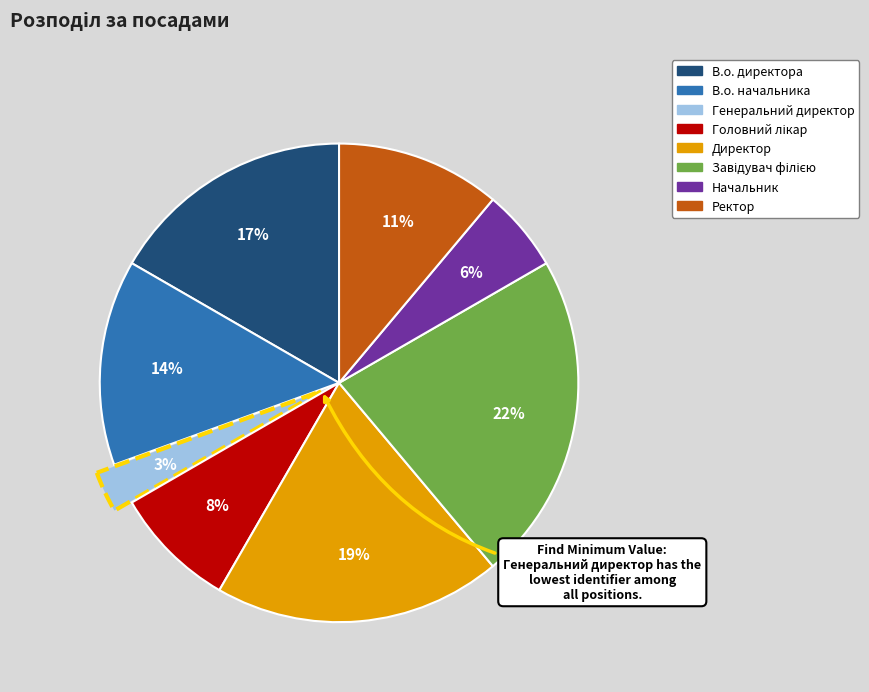

The Начальник slice represents 6% of the pie. True or false?

True